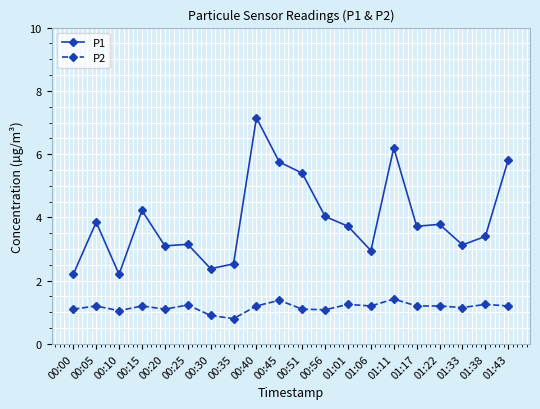

Which series has the widest spread of values?

P1